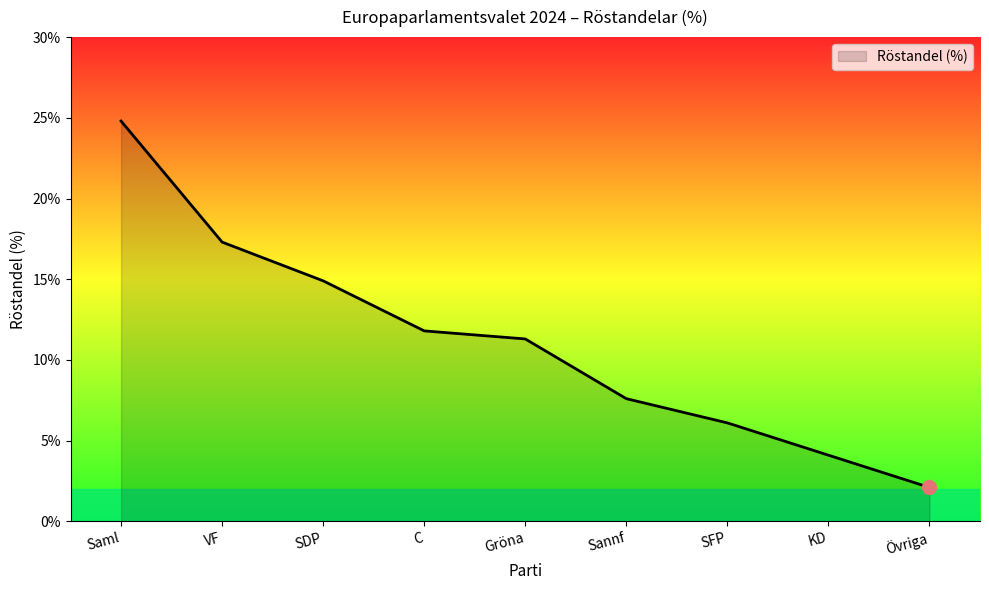

Rank the categories by value from highest to lowest.

Saml, VF, SDP, C, Gröna, Sannf, SFP, KD, Övriga